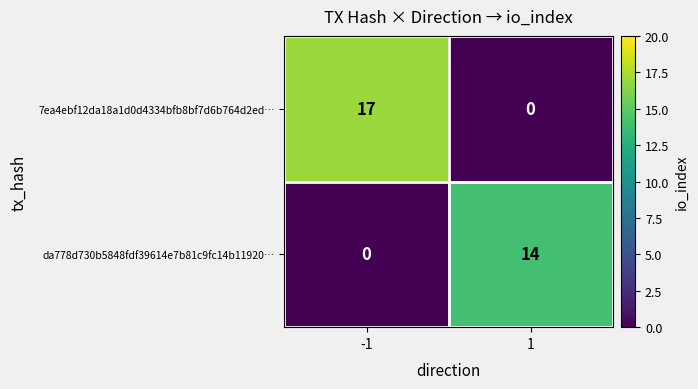

Is it true that 7ea4ebf12da18a1d0d4334bfb8bf7d6b764d2ed… equals -10 at 1?

False